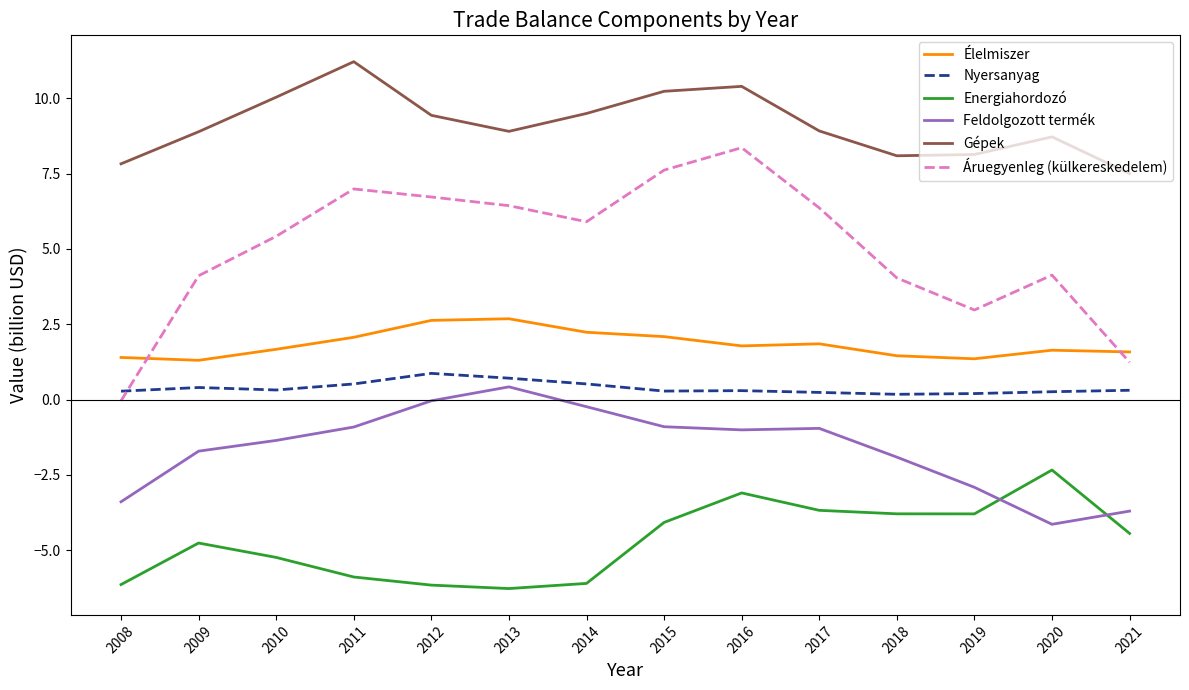

At which category is the sum across all series the highest?

2016